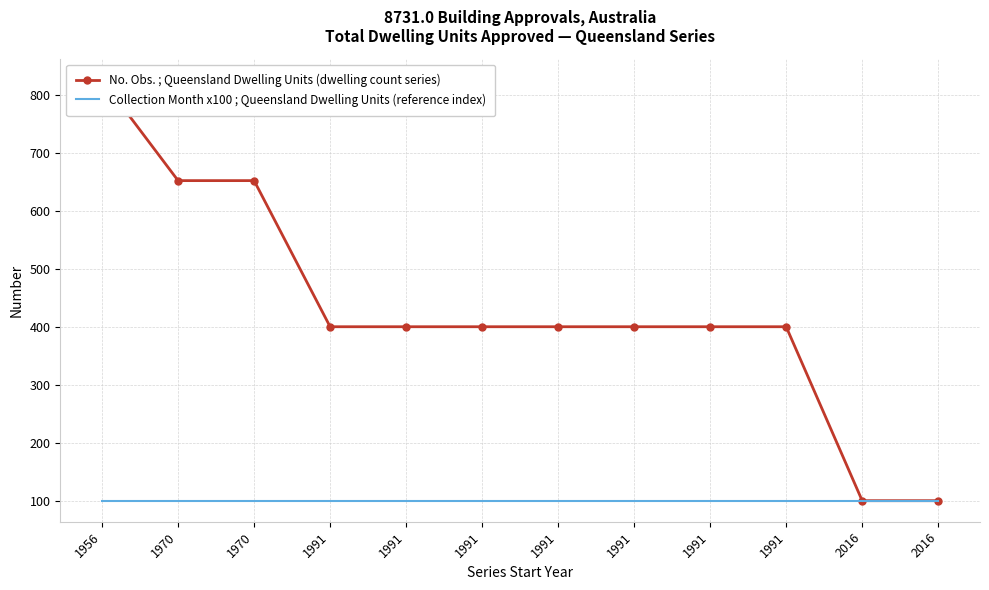

Between 1991 and 2016, which is larger?

1991